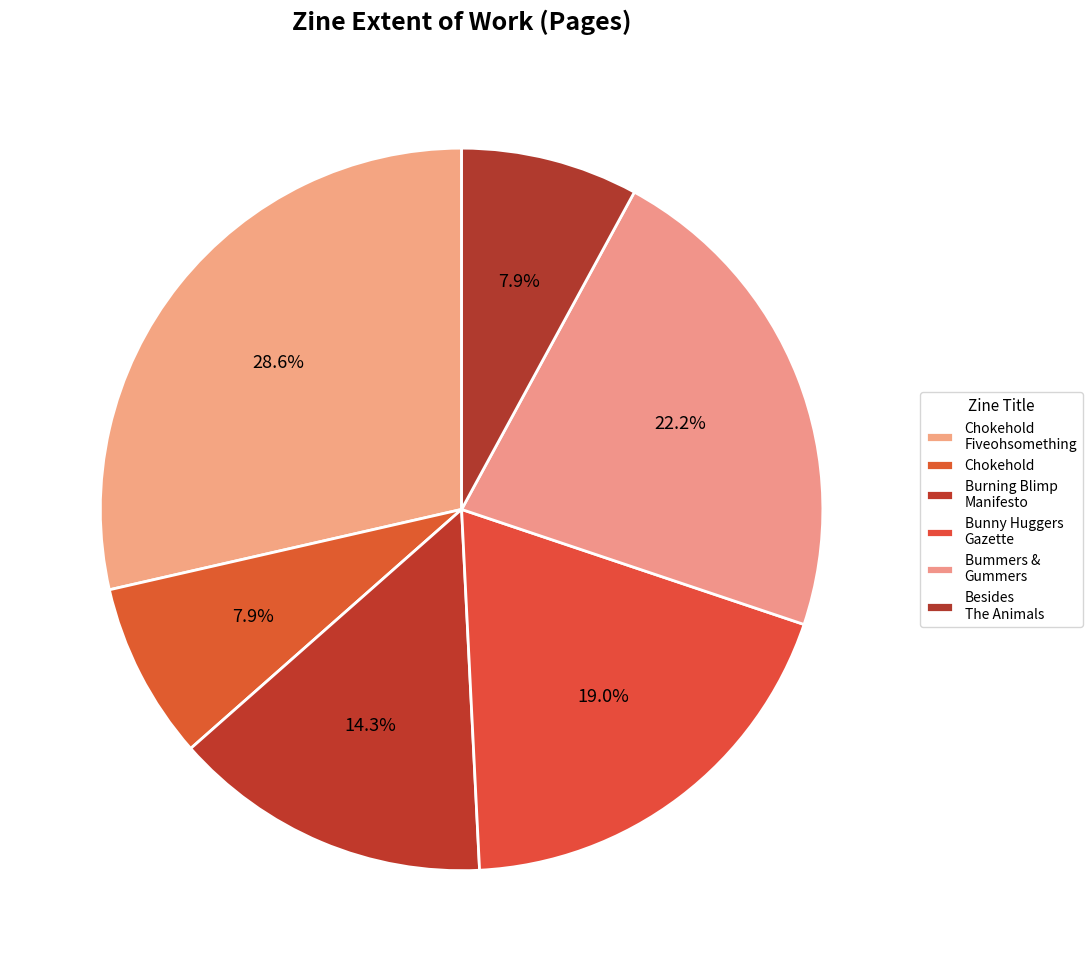

How many segments does this pie chart have?

6